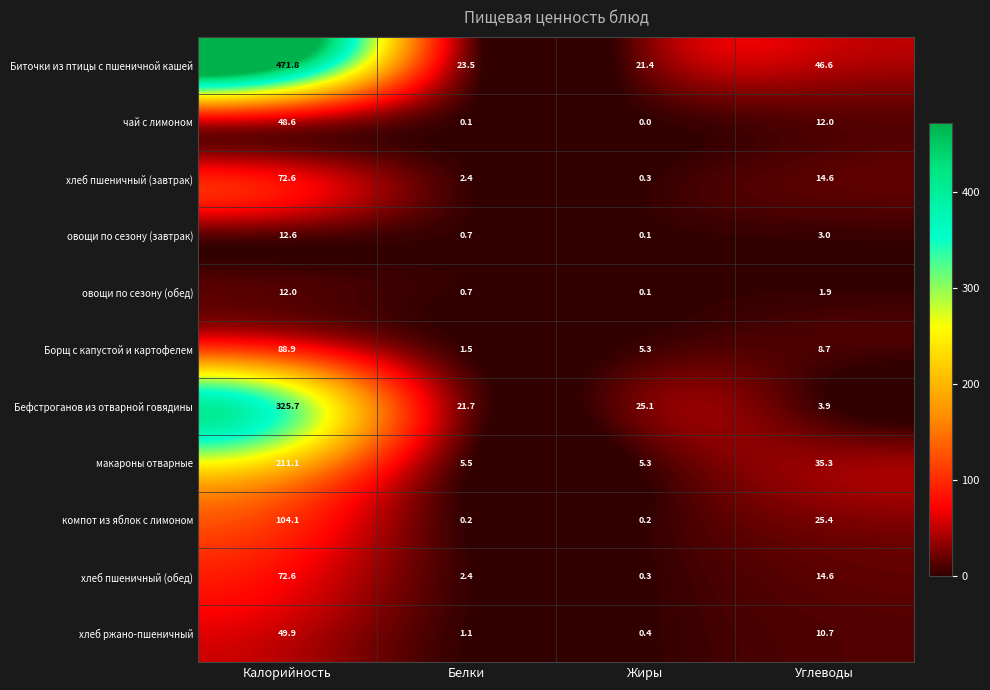

The чай с лимоном series shows -28.3 at Жиры. True or false?

False